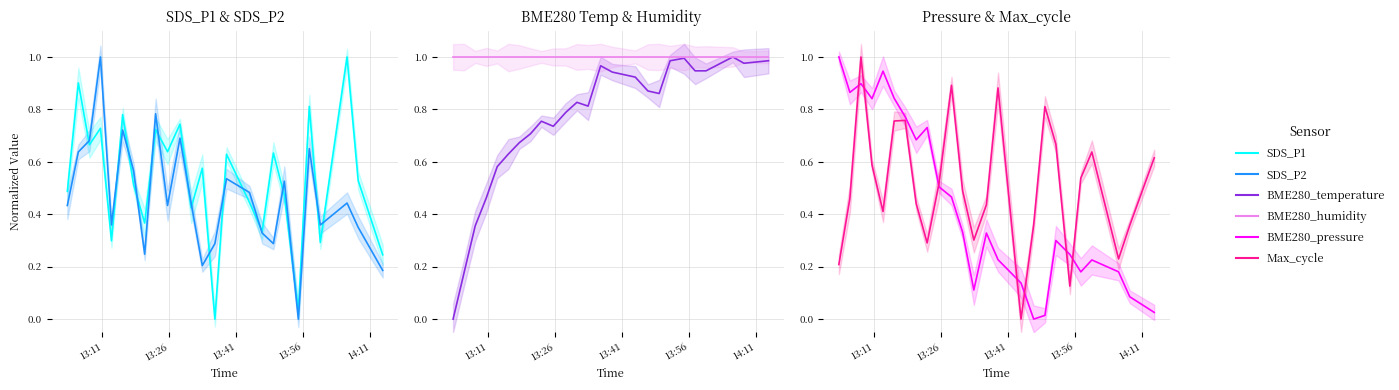

How many data points in BME280_temperature are above 0?

24